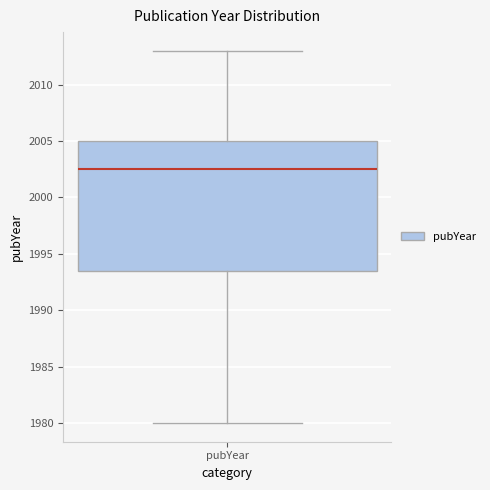

Read this box plot against the y-axis: the position of the median line, the range covered by the box, and the ends of both whiskers. The values are not printed on the chart, so give them approximately, as read against the axis.

median 2002.5, box 1993.5 to 2005.0, whiskers 1980.0 to 2013.0